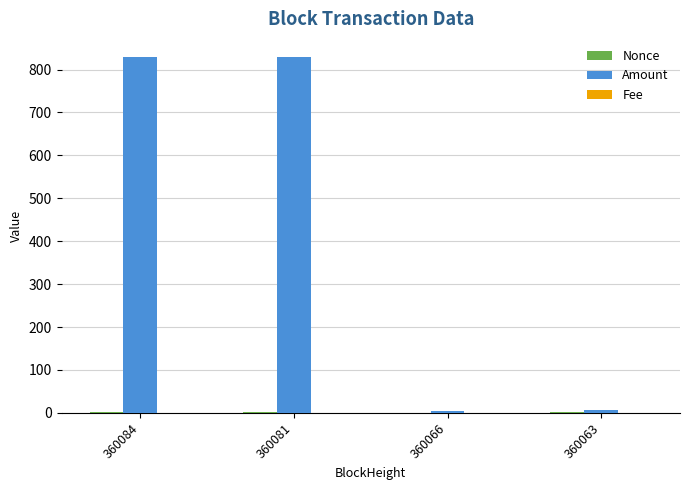

Which series changed the most between 360081 and 360063?

Amount